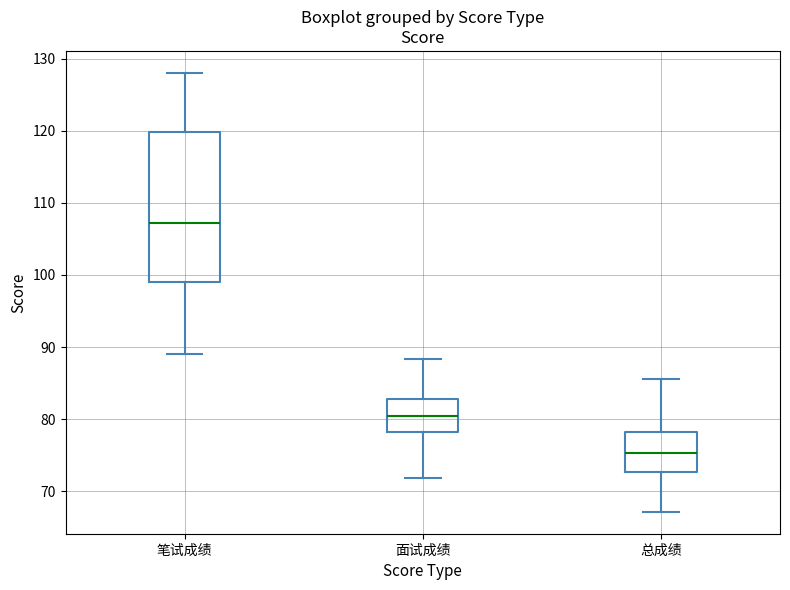

Where is the lower edge of the box for 笔试成绩 on the y-axis? The values are not printed on the chart, so give them approximately, as read against the axis.

99